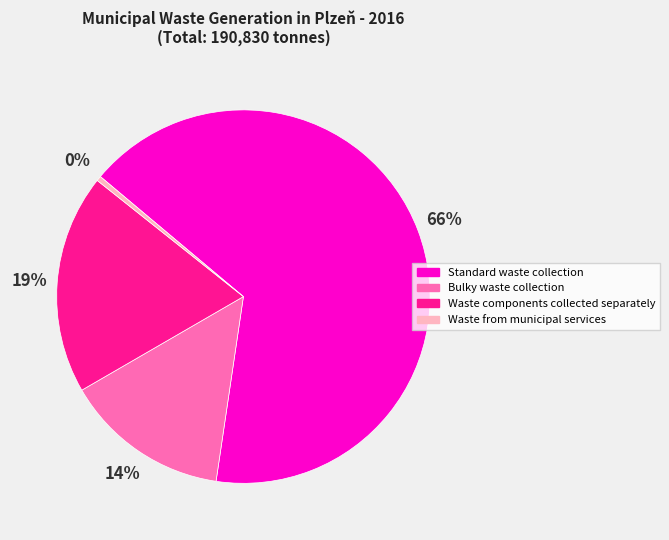

Rank the categories by value from lowest to highest.

Waste from municipal services, Bulky waste collection, Waste components collected separately, Standard waste collection